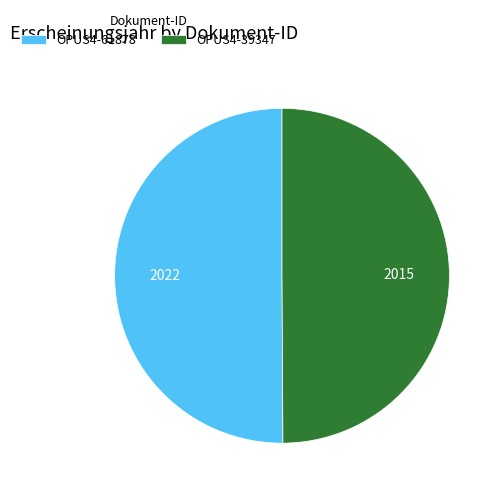

Combined, do OPUS4-61878 and OPUS4-39347 account for over 50%?

Yes